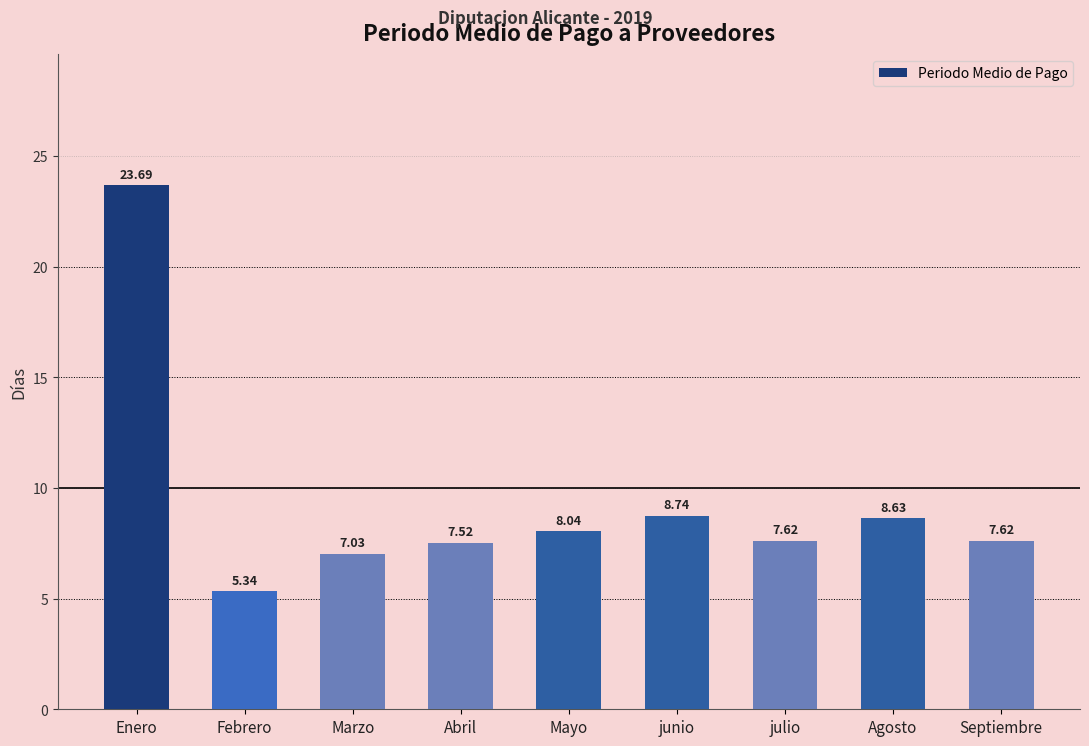

What is the sum of all values?

84.2